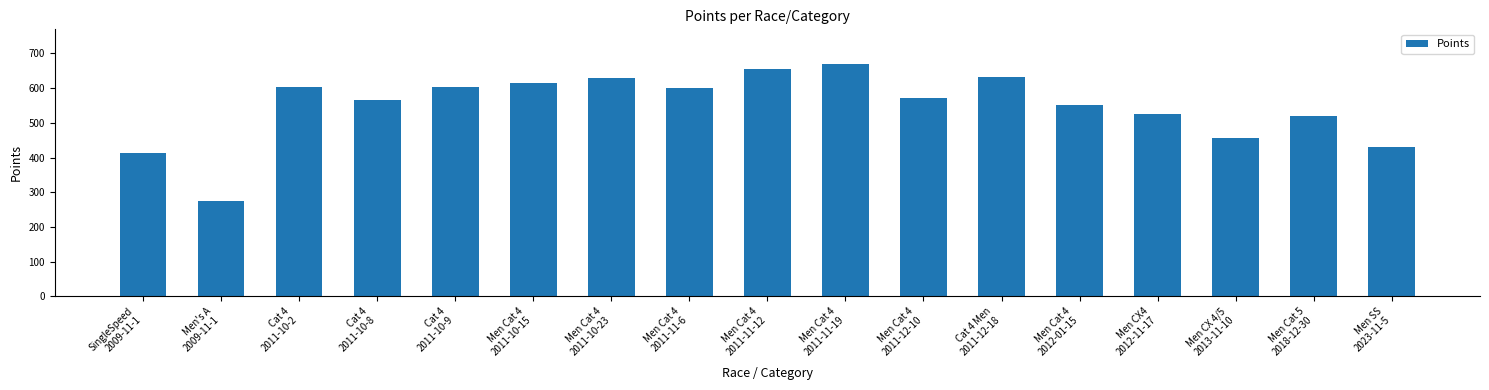

Is it true that the value at Cat 4
2011-10-9 is 603.0?

True